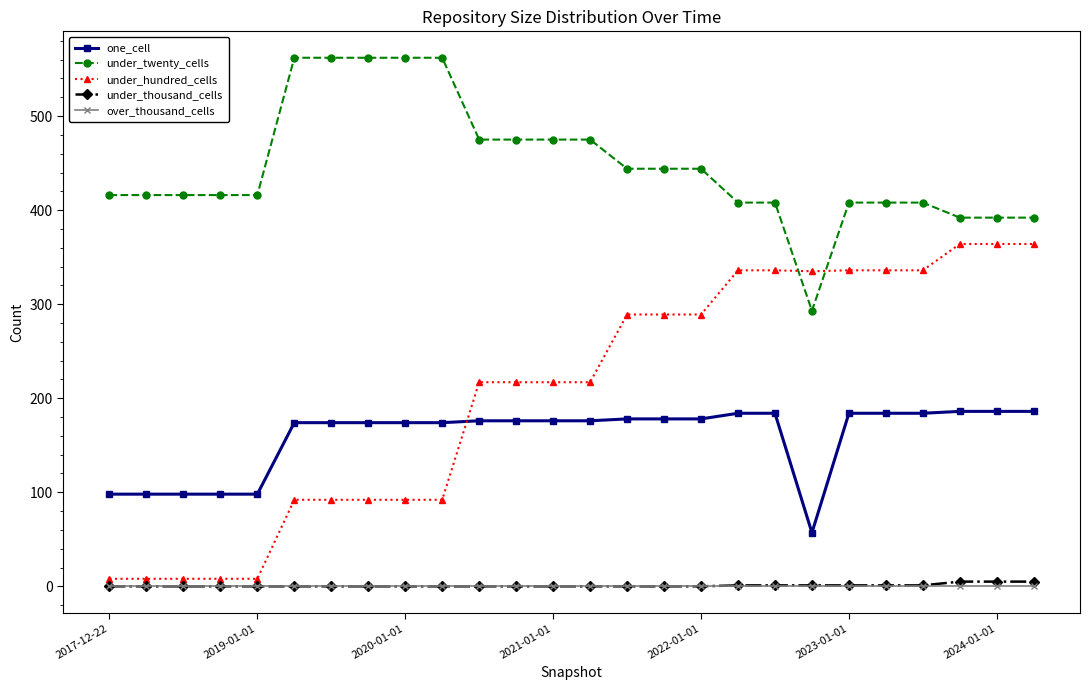

Which series has the largest range (max minus min)?

under_hundred_cells